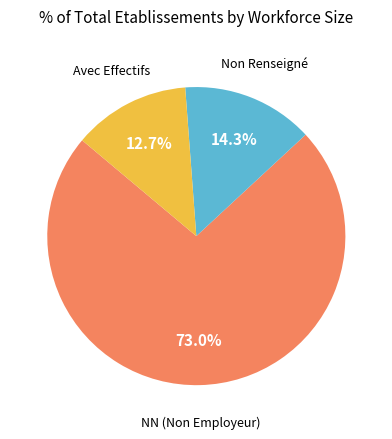

What portion of the pie excludes Avec Effectifs?

87.3%